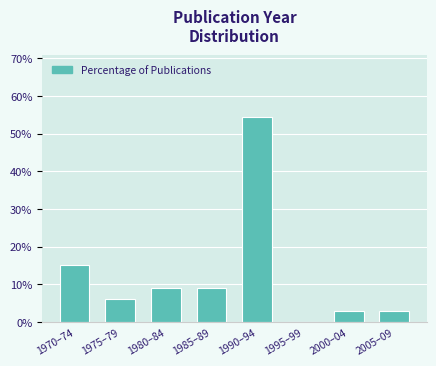

Reading right to left, what are all the values shown in this chart?

2005–09=3.0	2000–04=3.0	1995–99=0.0	1990–94=54.5	1985–89=9.1	1980–84=9.1	1975–79=6.1	1970–74=15.2